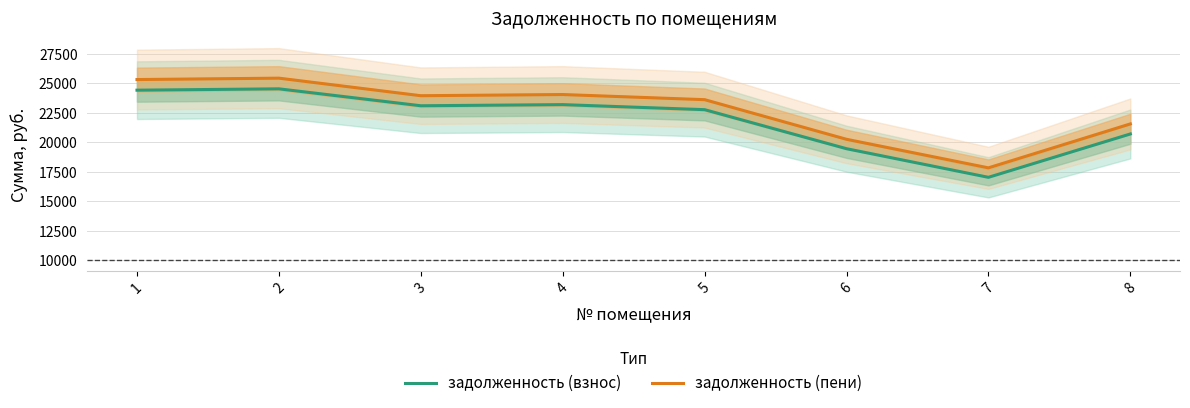

Which series has the largest total across all categories?

задолженность (пени)